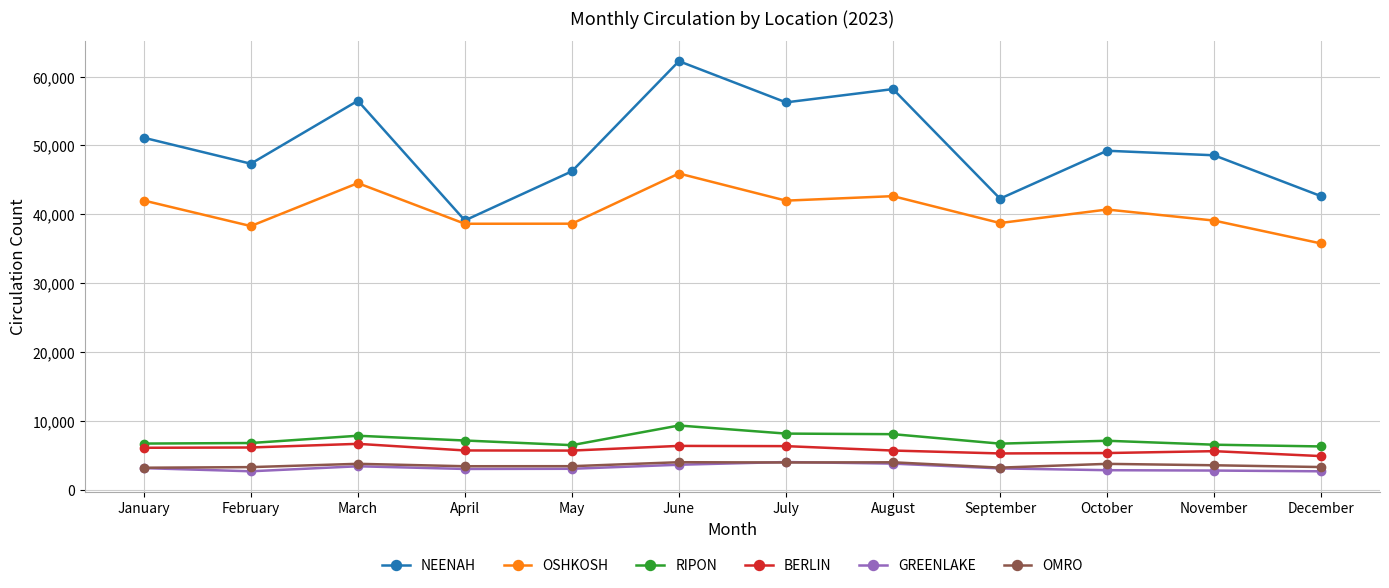

What is the value of the RIPON point at the 11th from the left?

6531